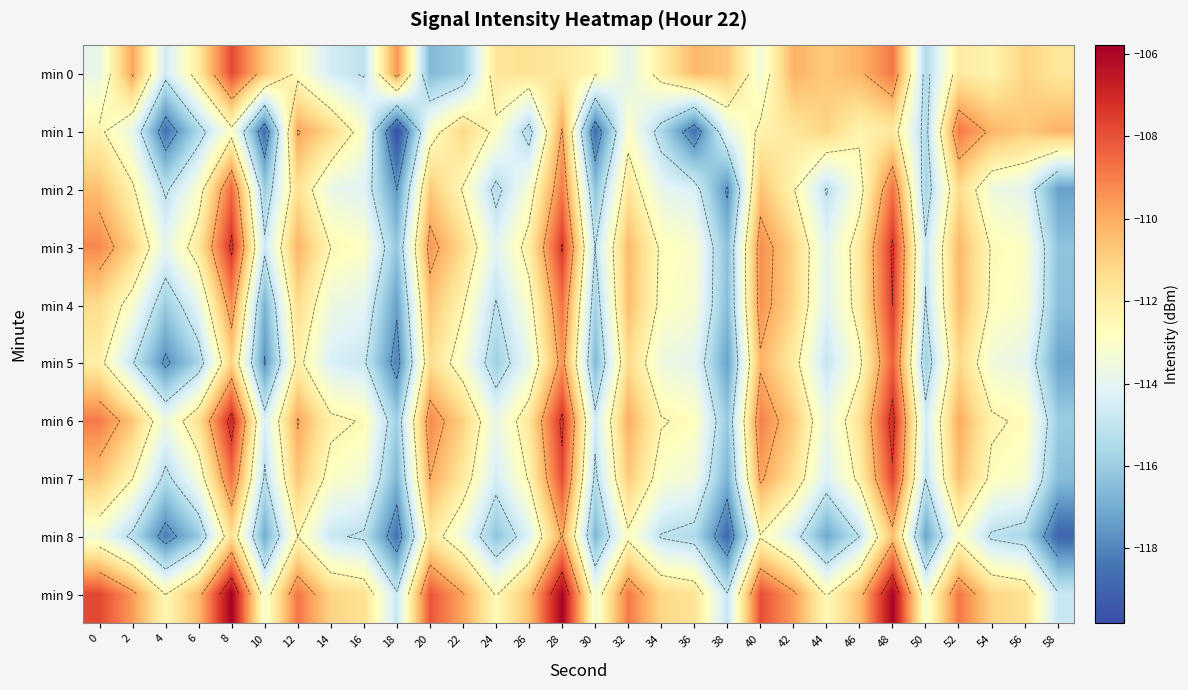

What is the average value of the min 6 series?

-111.8